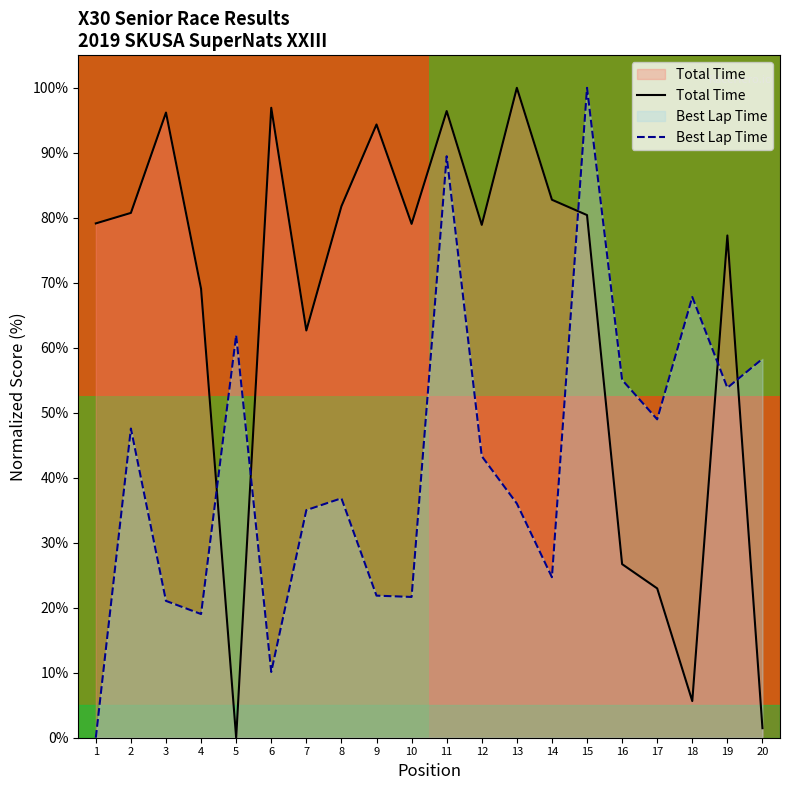

Rank the series by their average value, from lowest to highest.

Best Lap time, Total Time